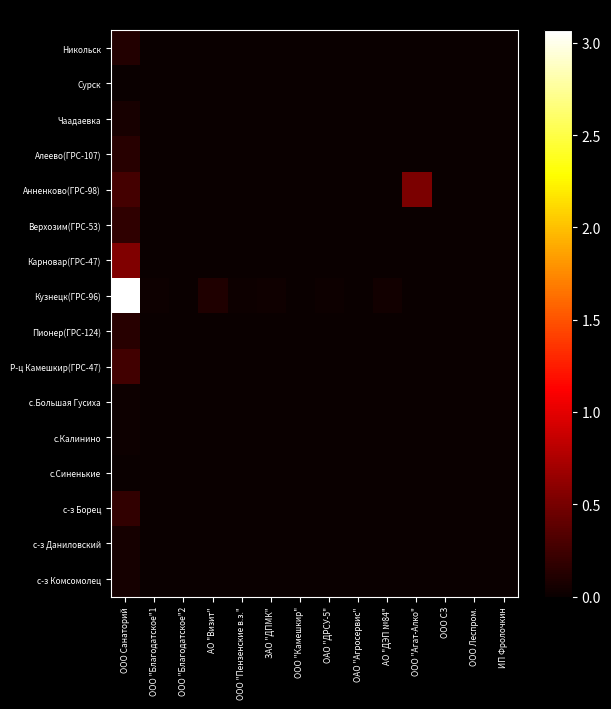

Which series has the largest total across all categories?

Кузнецк(ГРС-96)